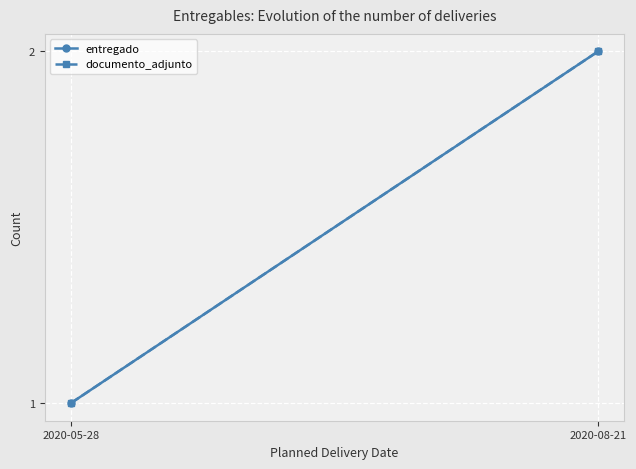

What is the sum of the documento_adjunto values at 2020-05-28 and 2020-08-21?

3